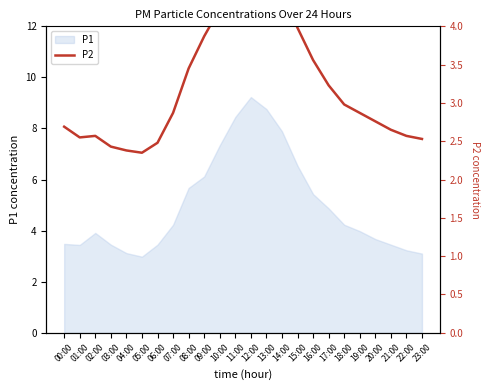

Is it true that P1 equals 8.8 at 13:00?

True